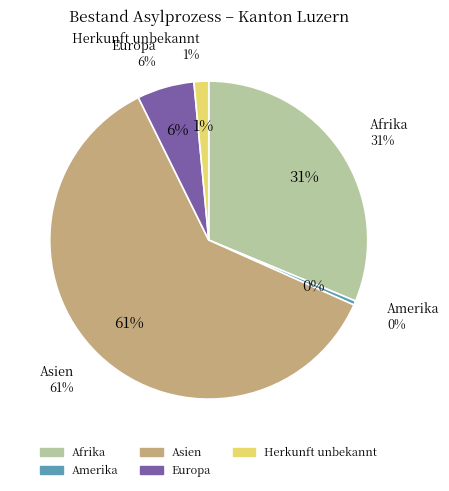

Approximately how many times larger is the value at Herkunft unbekannt compared to Amerika?

3.5